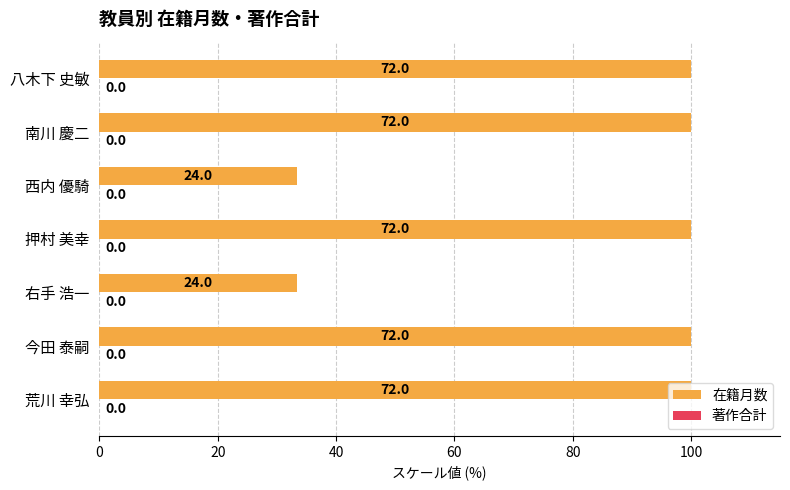

How many bars are there in total?

7